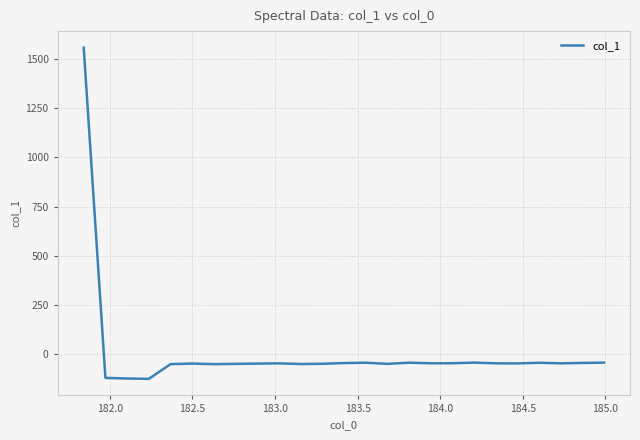

What is the smallest value displayed?

-129.3